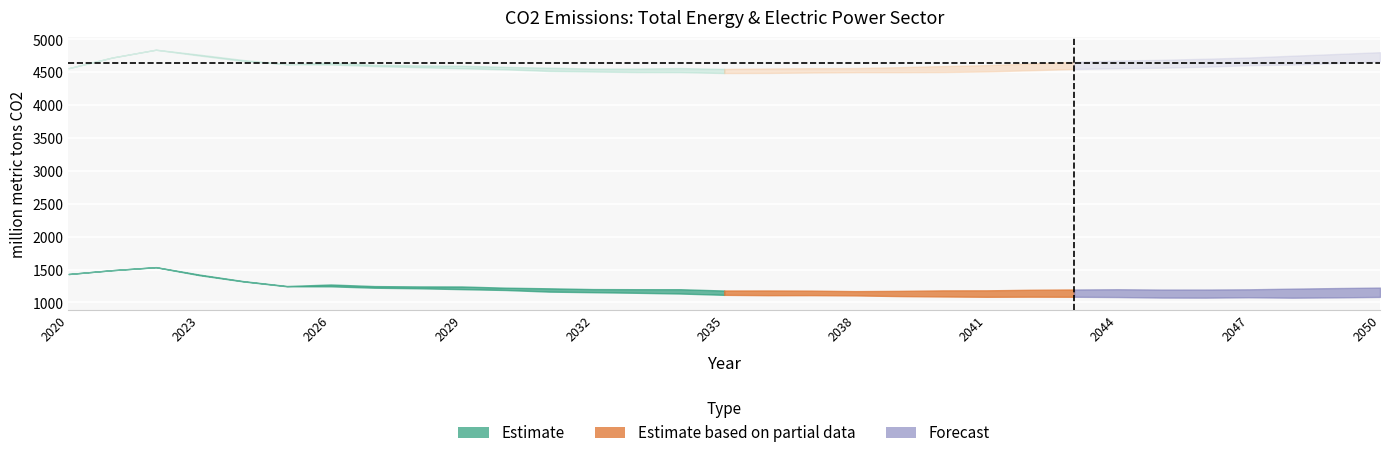

What is the lowest value of the Reference (Electric) series?

1171.6